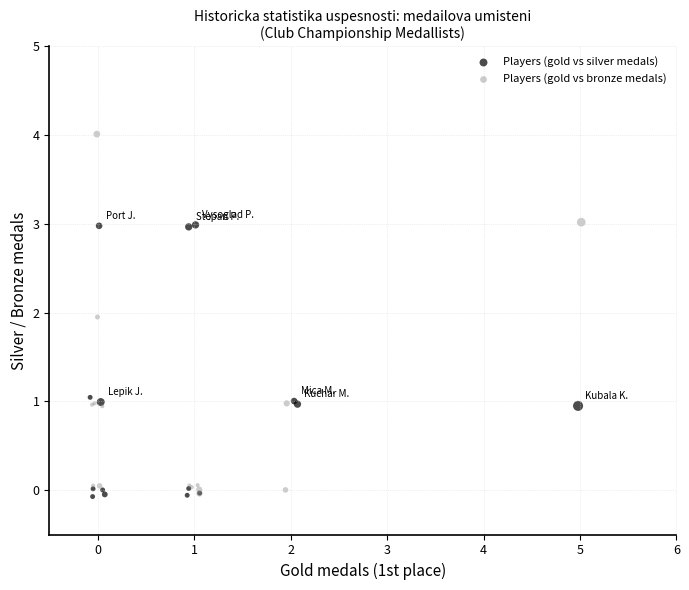

Which series has the largest Y range (max minus min)?

Players (gold vs bronze medals)